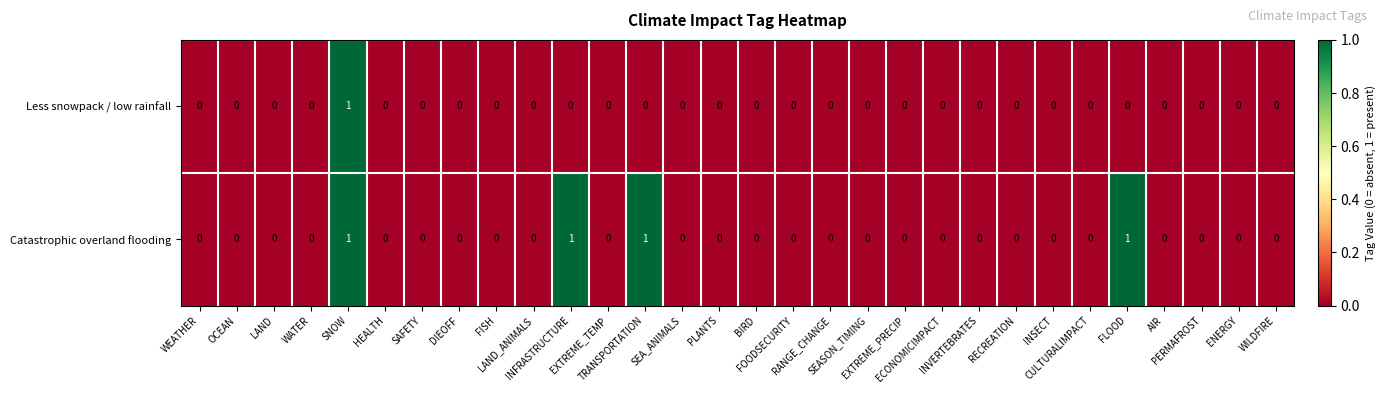

Which series has the largest total across all categories?

Catastrophic overland flooding